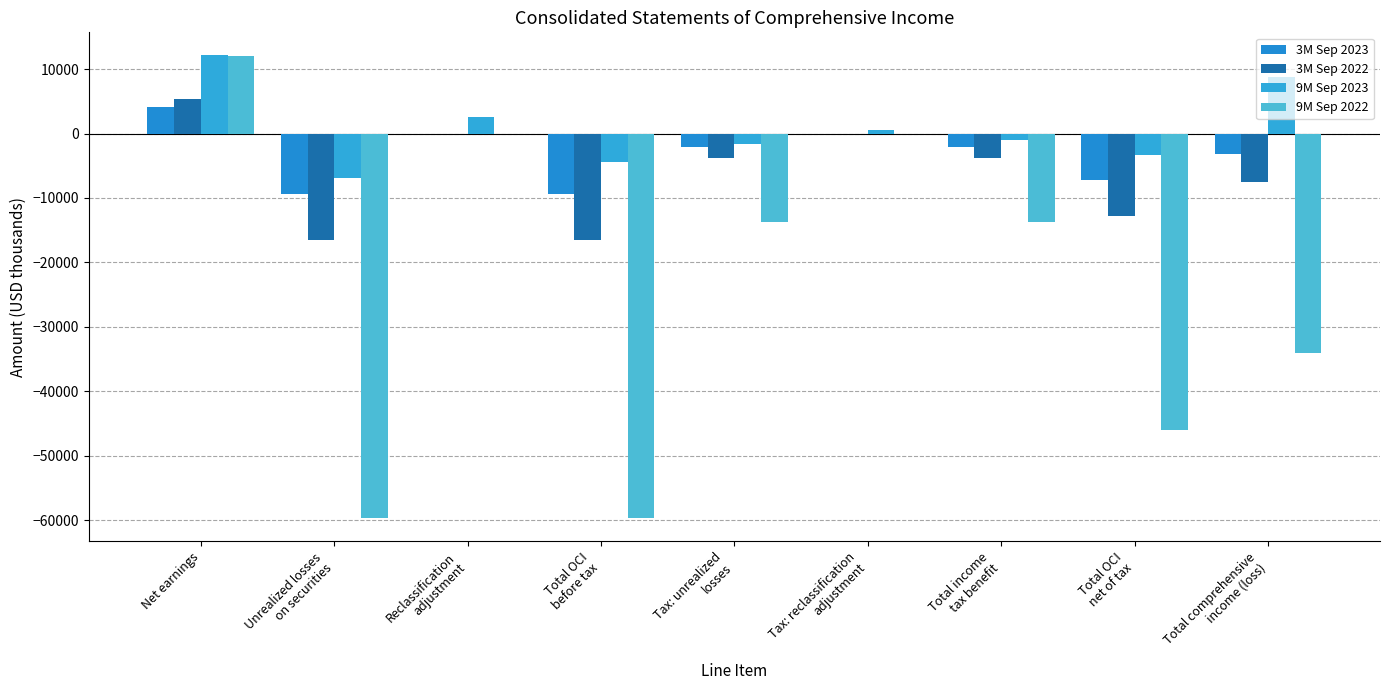

Which label corresponds to the largest value in the chart?

Net earnings